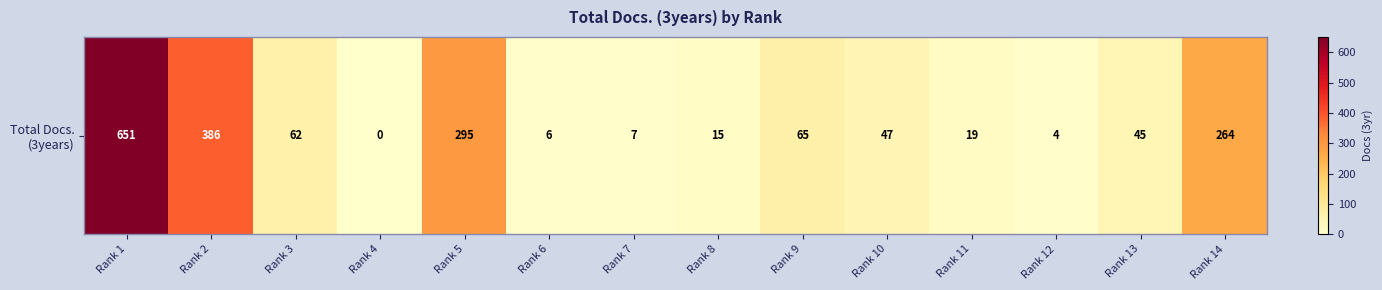

List the labels in order of value, smallest first.

Rank 4, Rank 12, Rank 6, Rank 7, Rank 8, Rank 11, Rank 13, Rank 10, Rank 3, Rank 9, Rank 14, Rank 5, Rank 2, Rank 1